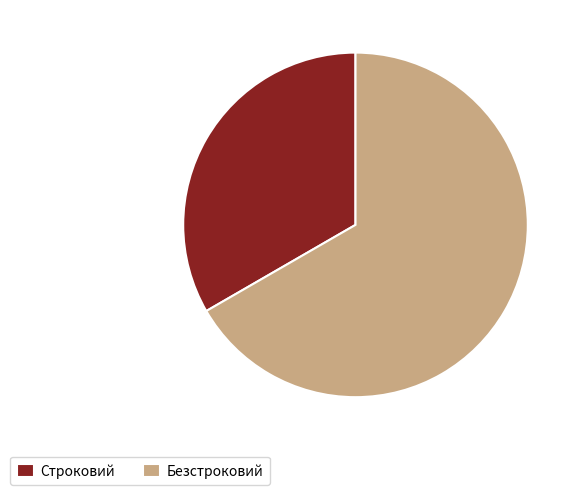

Is there any slice that represents more than half of the pie?

Yes